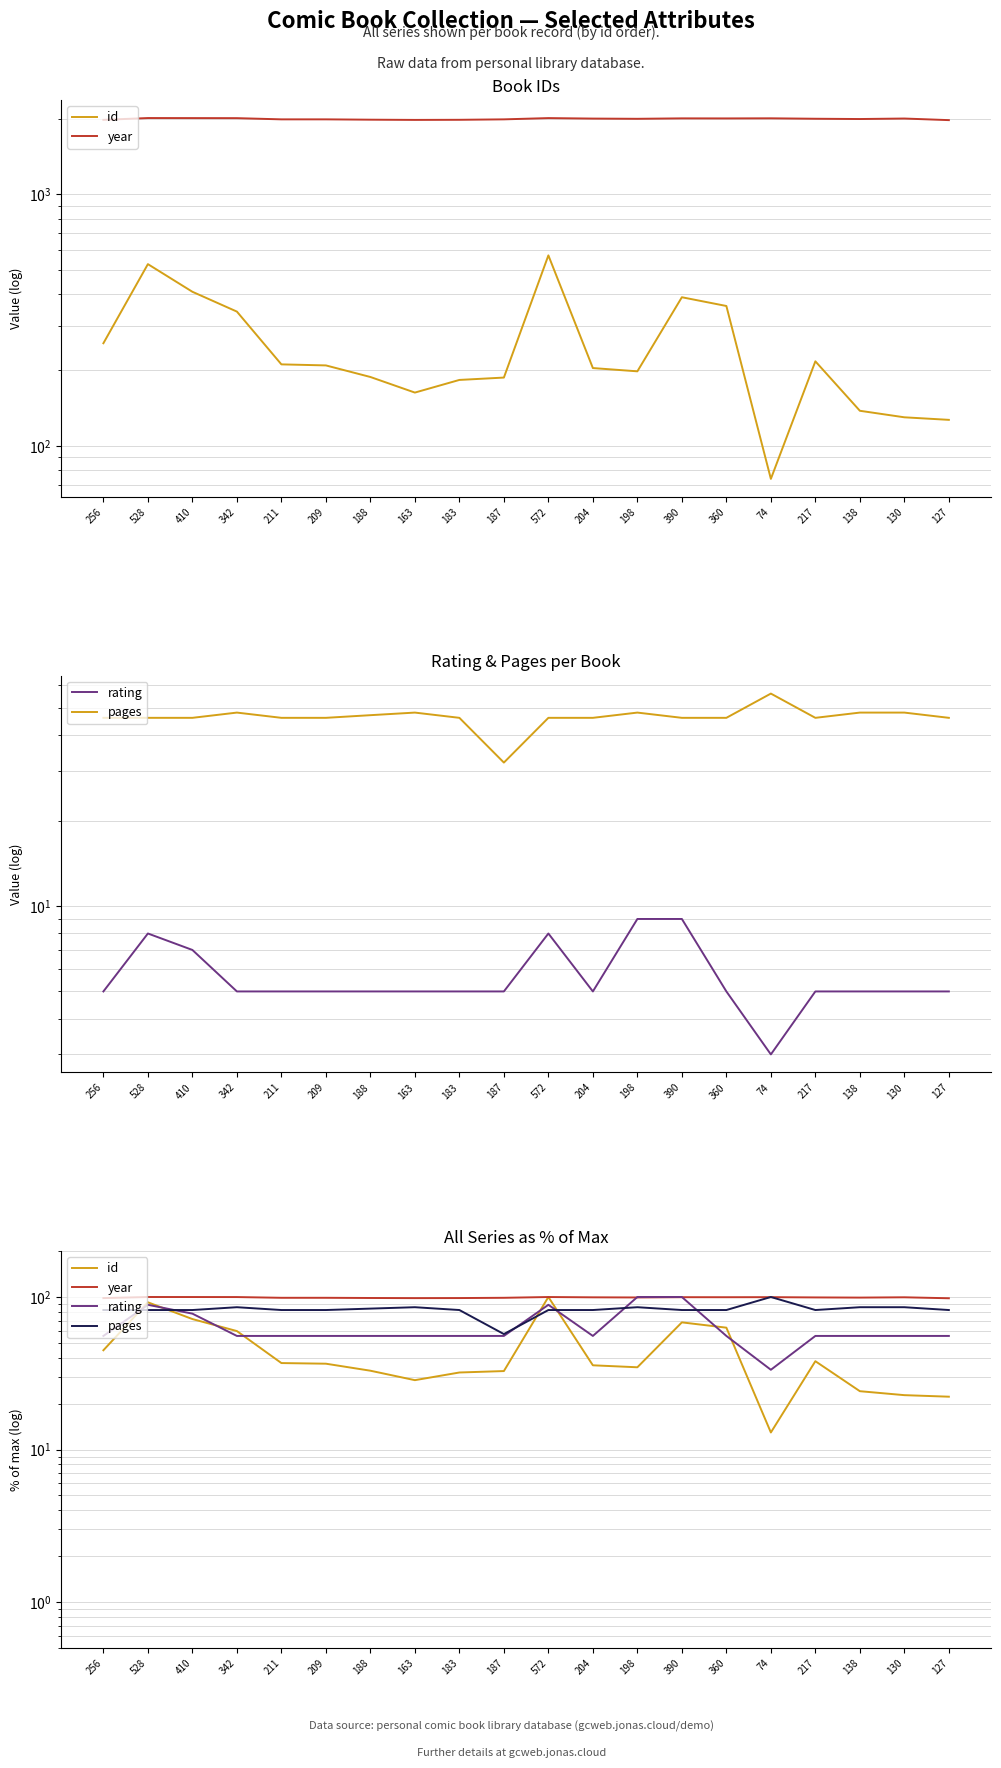

What is the value of the year point at the 9th from the left?

98.4